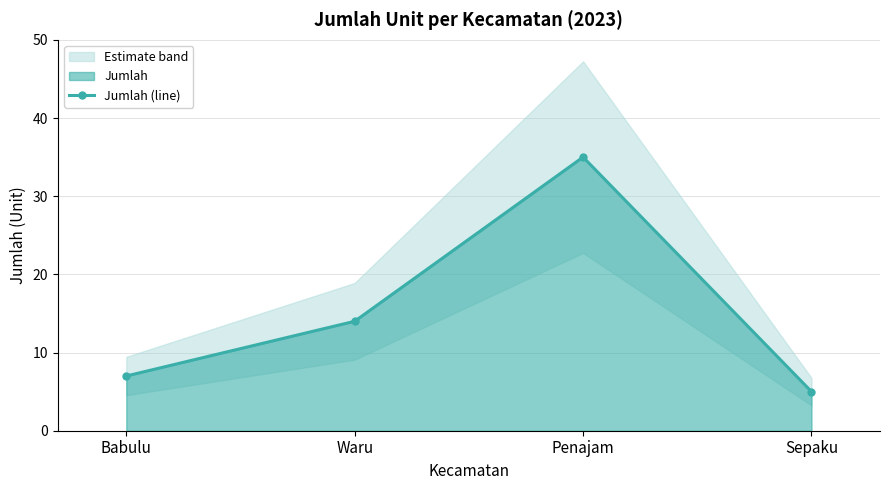

Rank the categories by value from lowest to highest.

Sepaku, Babulu, Waru, Penajam